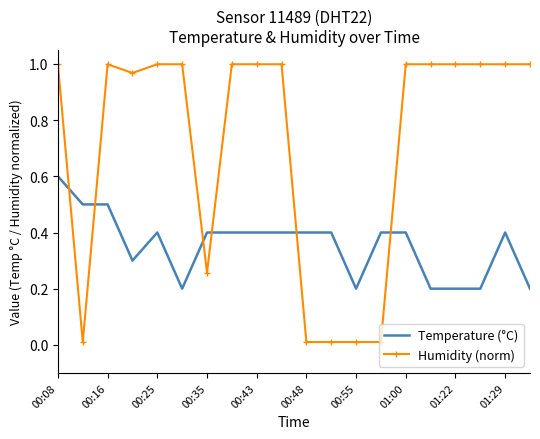

Count the number of data series in this chart.

2